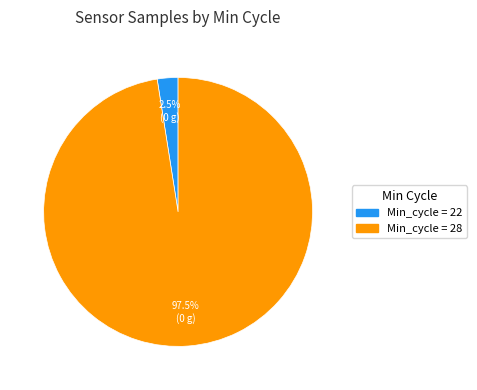

Does any single category account for the majority?

Yes